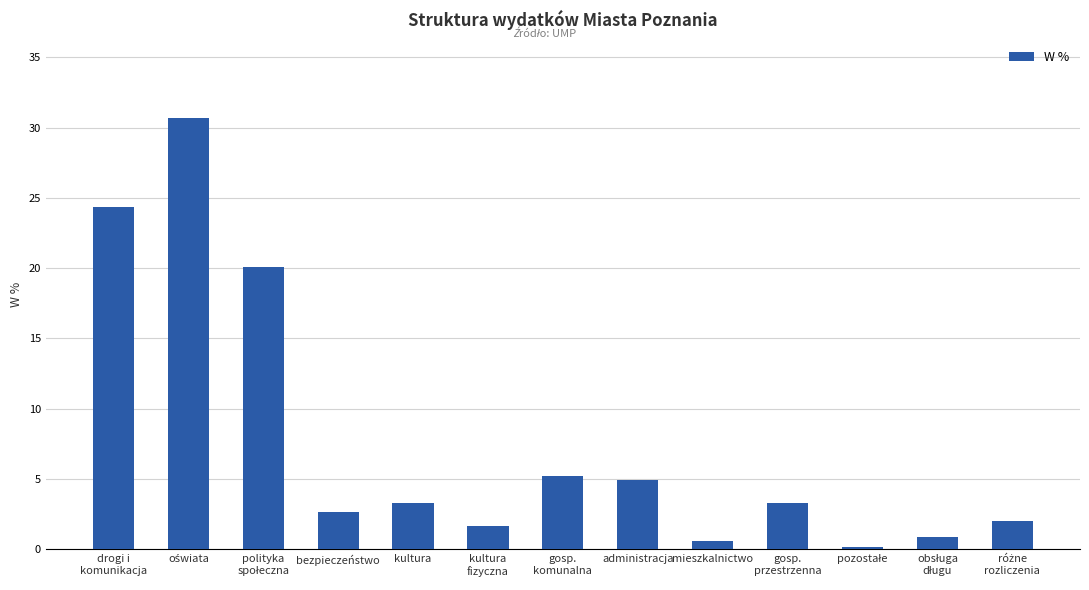

What is the minimum value shown in the chart?

0.2